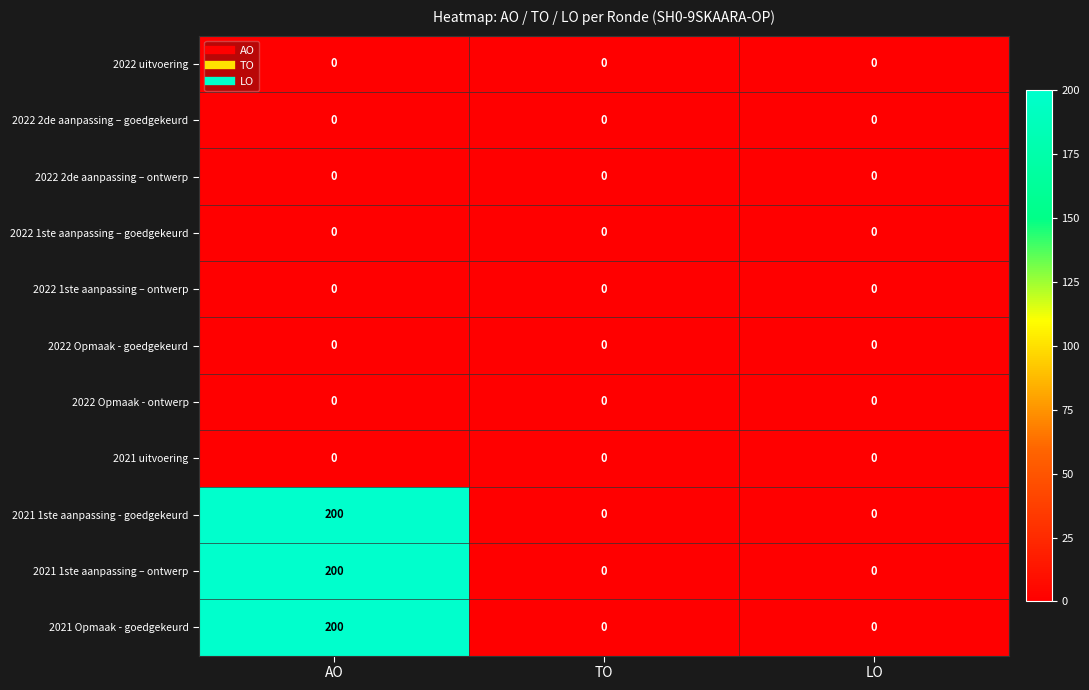

What is the greatest value displayed?

200